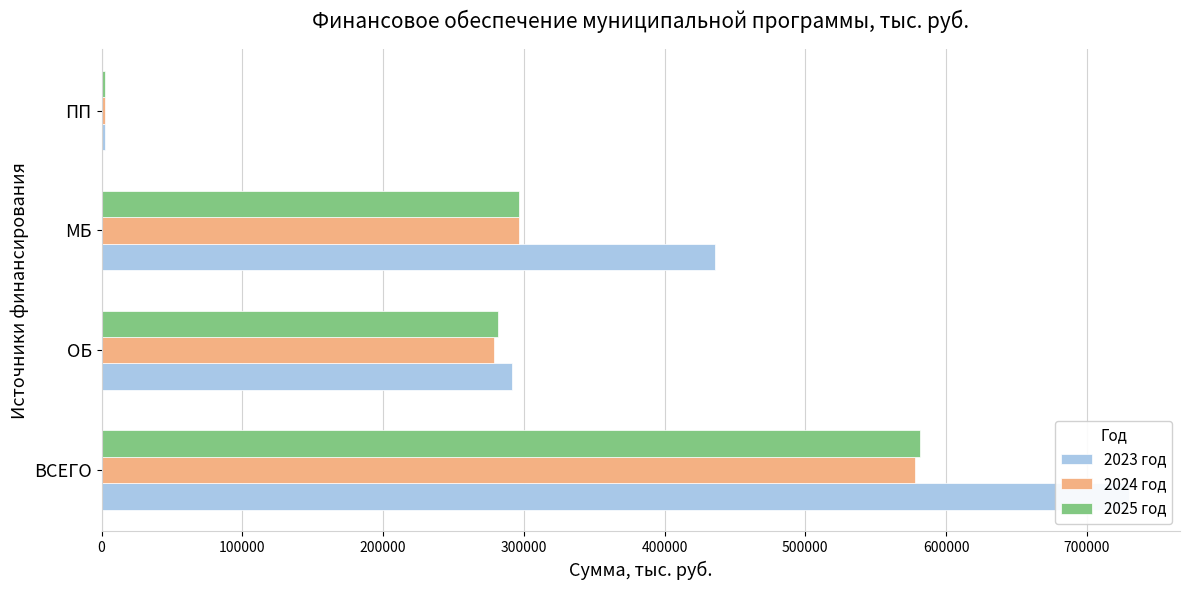

The 2024 год series shows 492088.0 at ОБ. True or false?

False